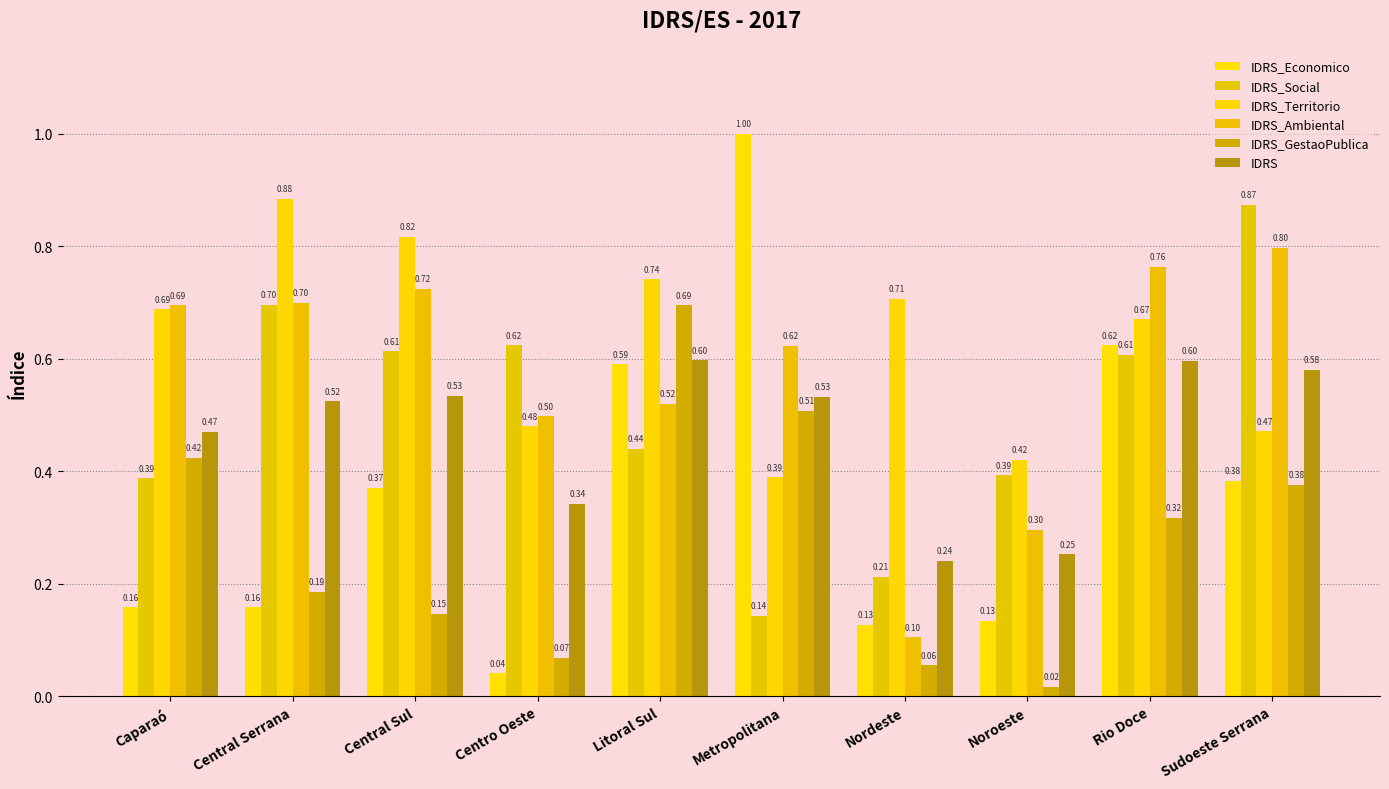

What is the total value across all series at Central Serrana?

3.1